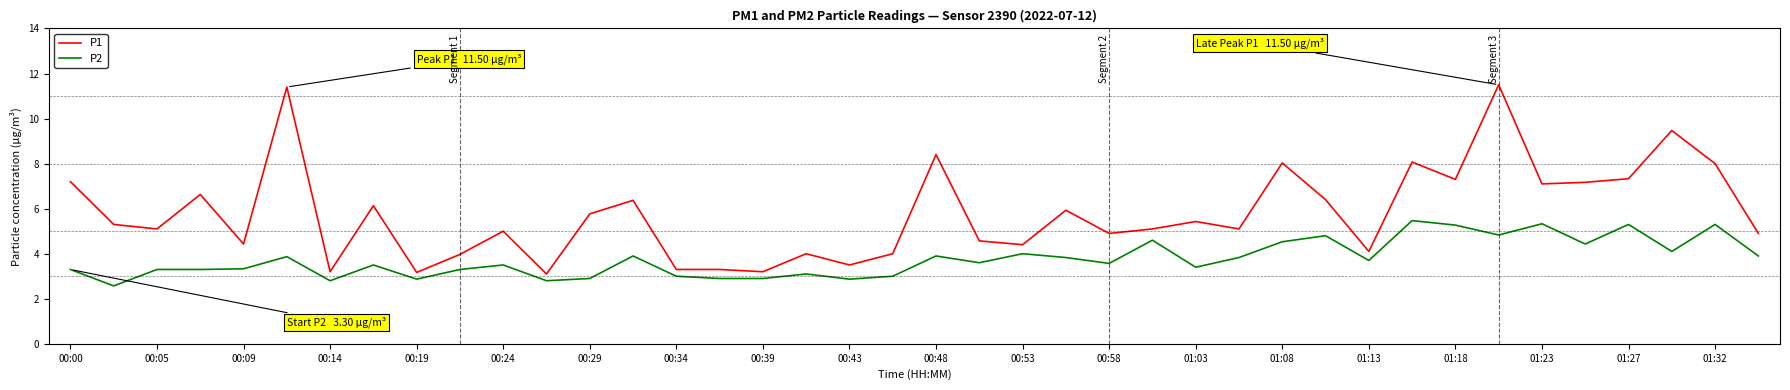

What is the lowest value of the P2 series?

2.6